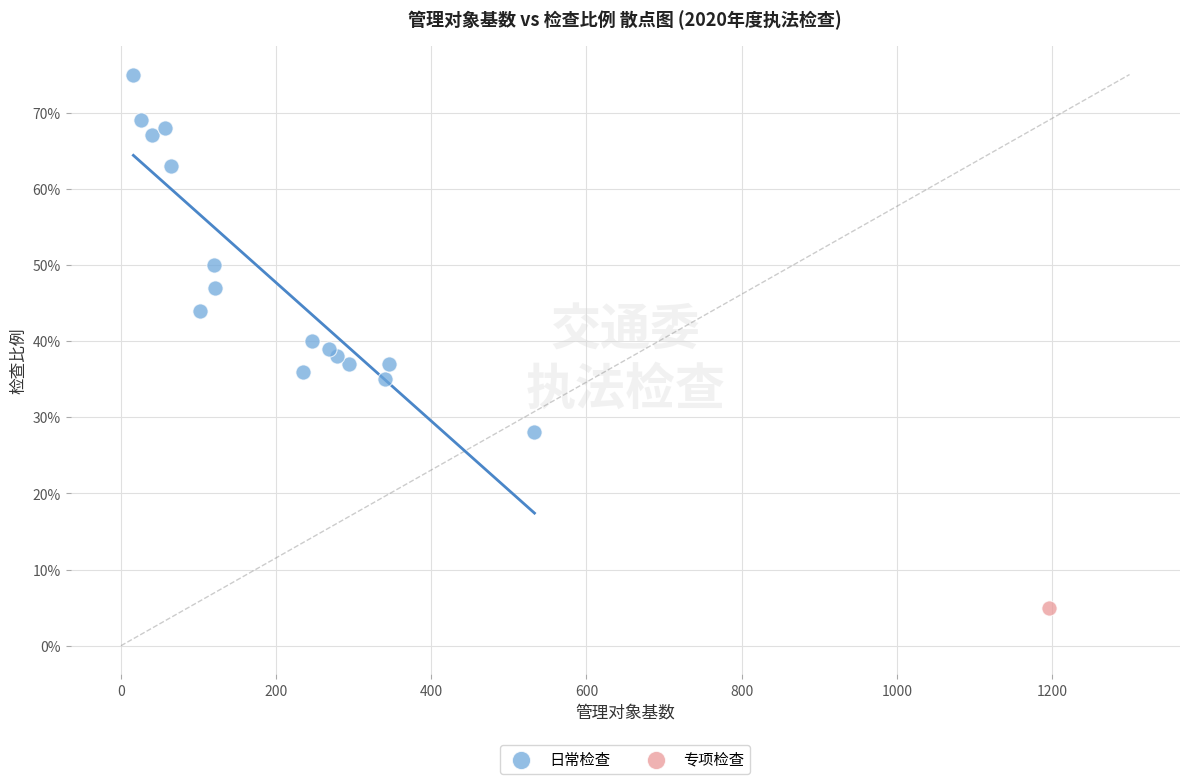

What are all the series names shown in the legend?

日常检查, 专项检查